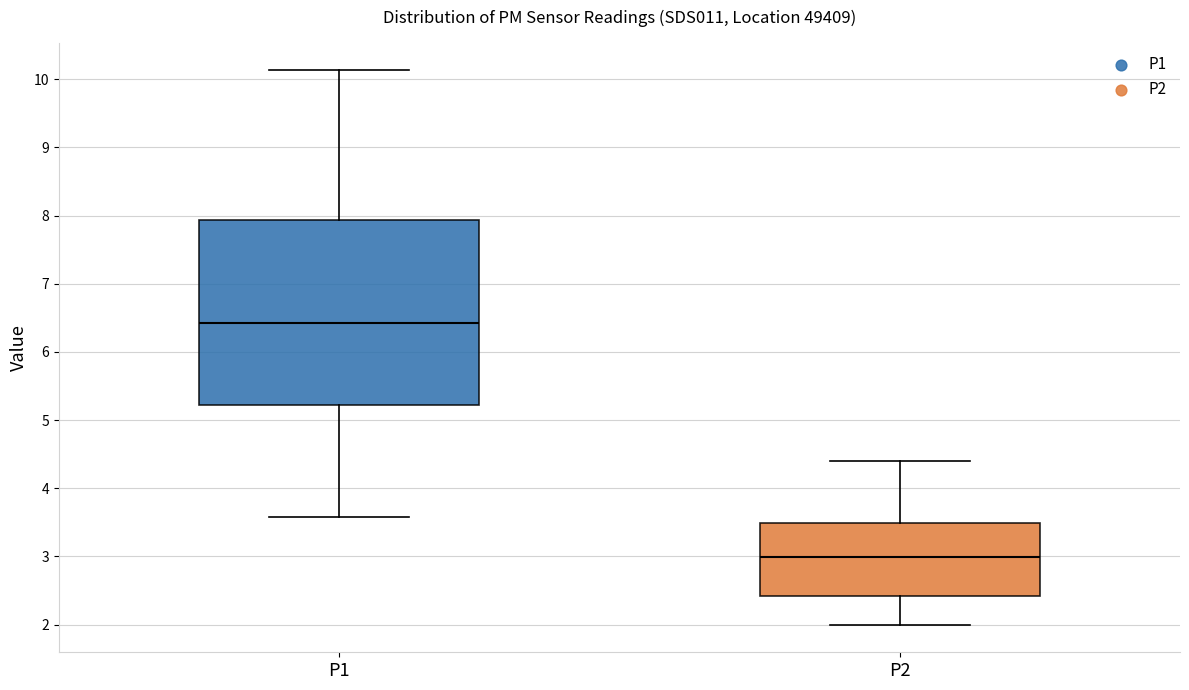

Reading left to right, read every box against the y-axis: the position of its median line, the range the box covers, and the ends of its whiskers. The values are not printed on the chart, so give them approximately, as read against the axis.

P1: median 6.4, box 5.2 to 7.9, whiskers 3.6 to 10.1
P2: median 3.0, box 2.4 to 3.5, whiskers 2.0 to 4.4